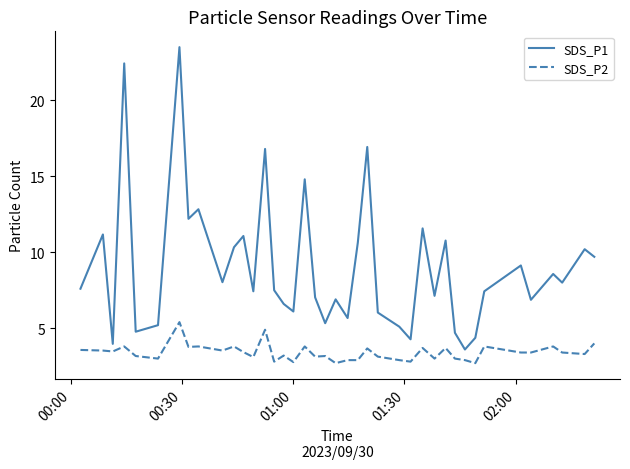

True or false: SDS_P2 and SDS_P1 intersect in this chart.

False